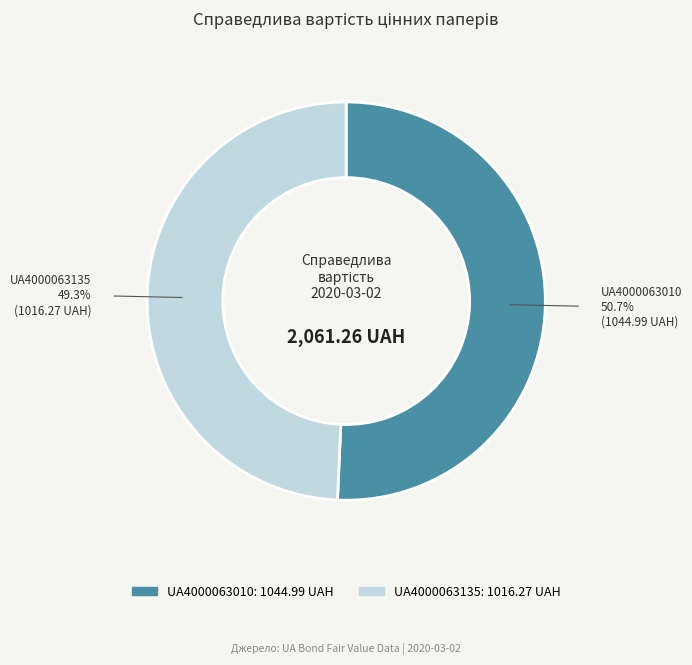

Is UA4000063010 the majority of the pie?

Yes